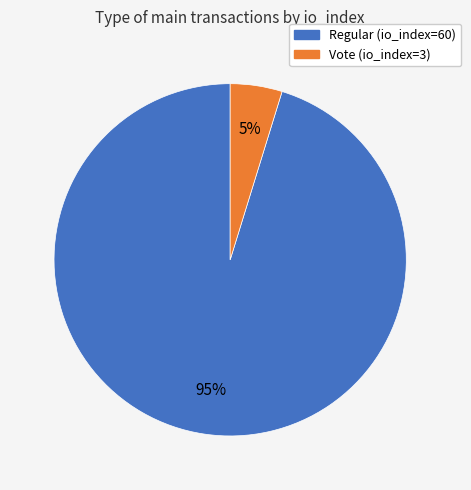

What is the majority slice?

Regular (io_index=60)